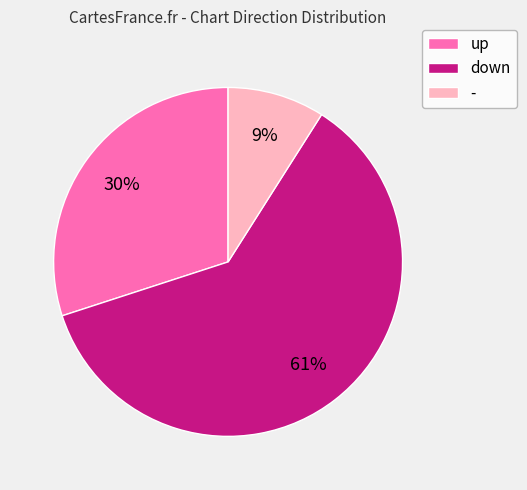

How many segments does this pie chart have?

3